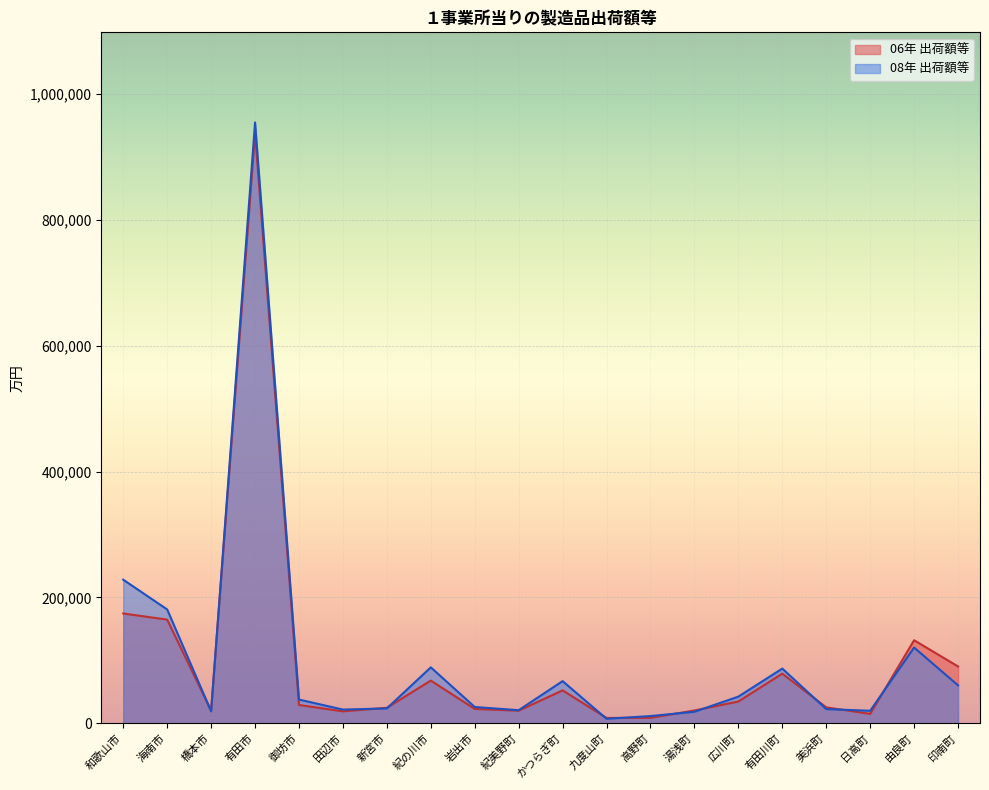

What is the maximum value shown in the chart?

954761.4